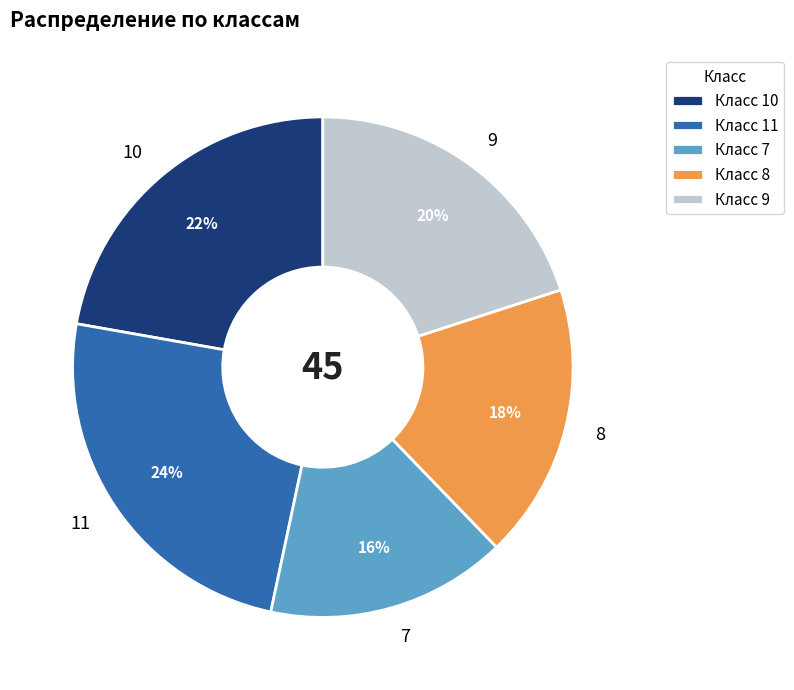

Is the sum of 7 and 11 greater than half?

No